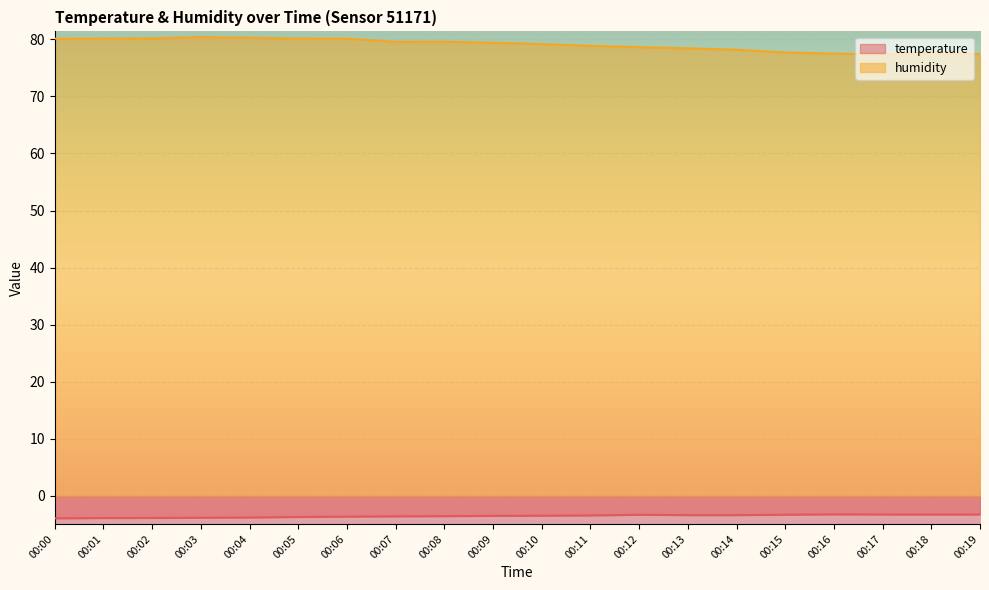

Which category has the highest value in the temperature series?

00:16